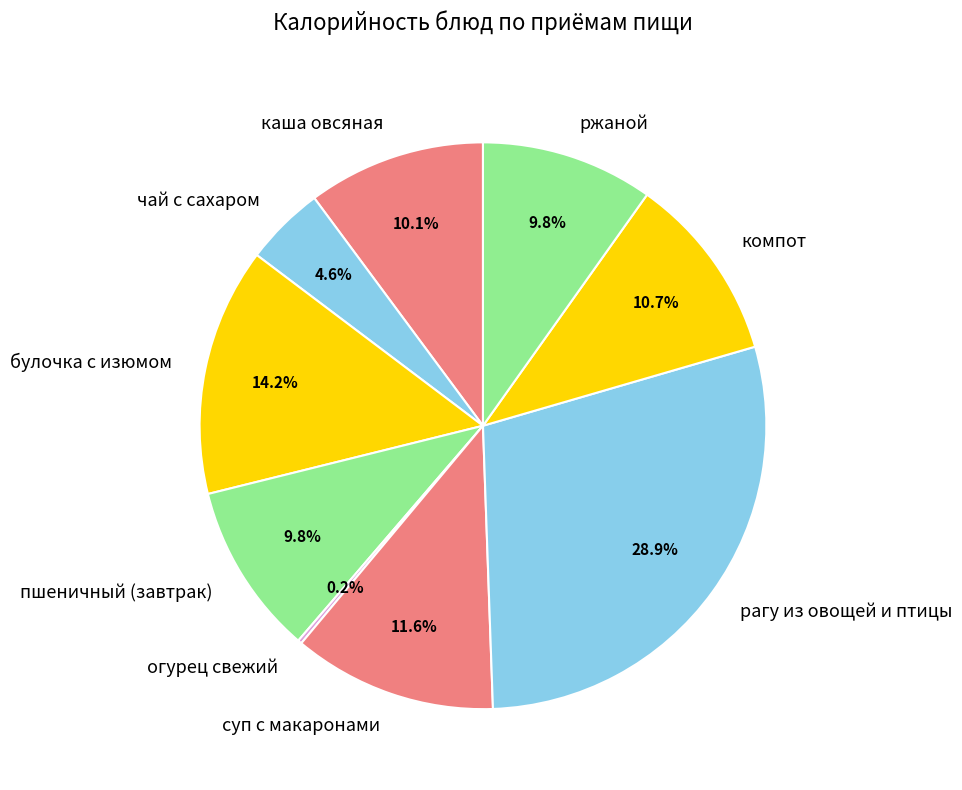

To the nearest percent, what percentage of the pie is компот?

11%